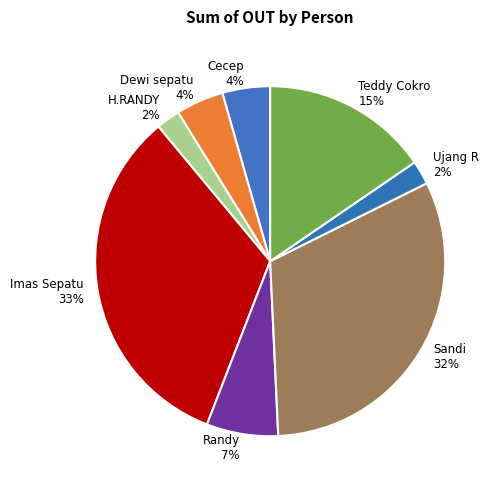

How many segments does this pie chart have?

8